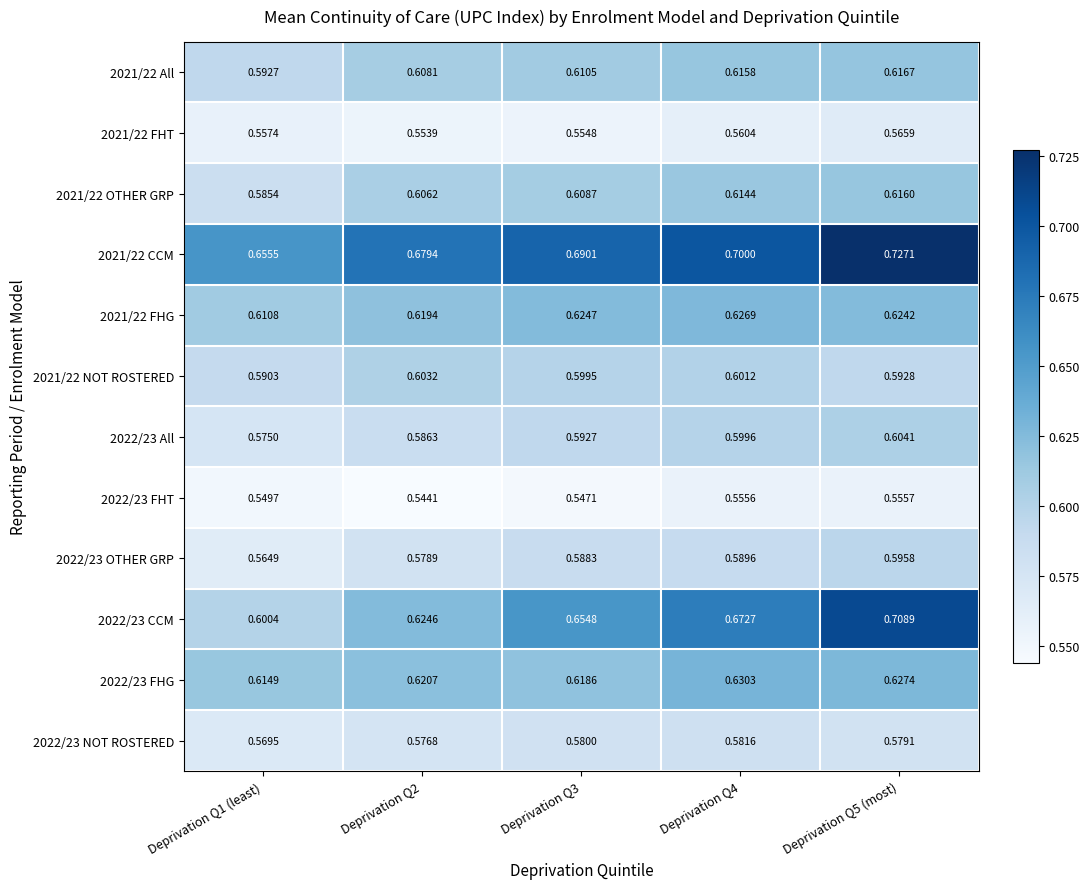

Between Deprivation Q1 (least) and Deprivation Q4, which series saw the biggest shift?

2022/23 CCM